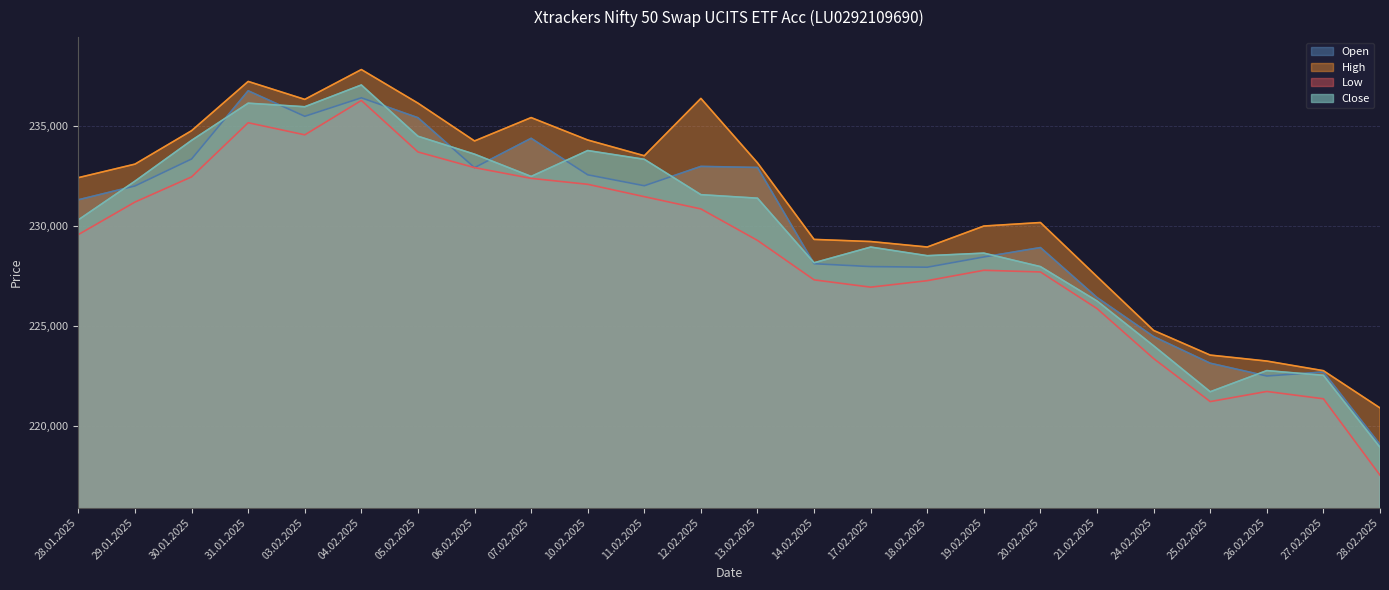

True or false: Close has a value of 235949 at 03.02.2025.

True